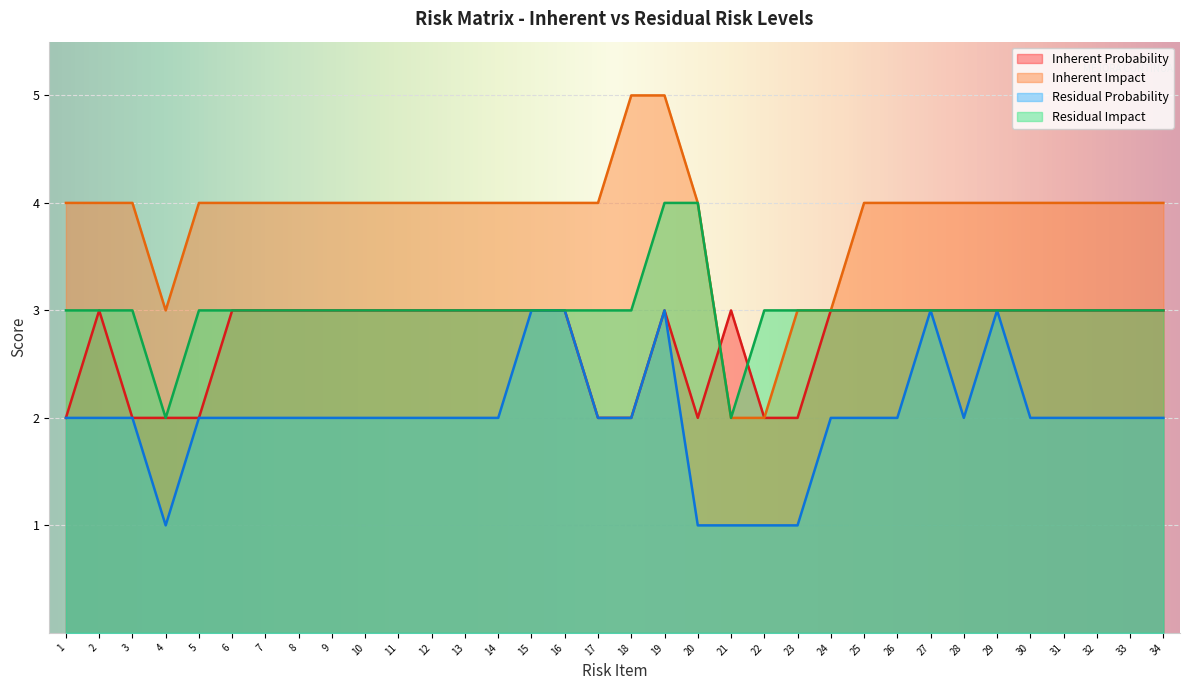

What is the difference between the highest and lowest values at 9?

2